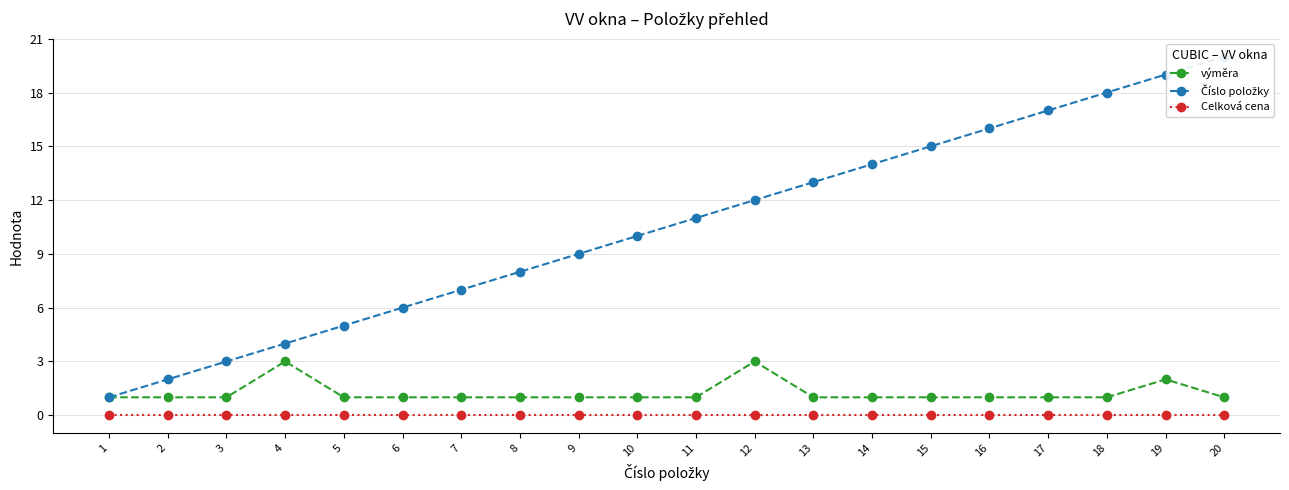

Rank the series by their maximum value, from highest to lowest.

Číslo položky, výměra, Celková cena